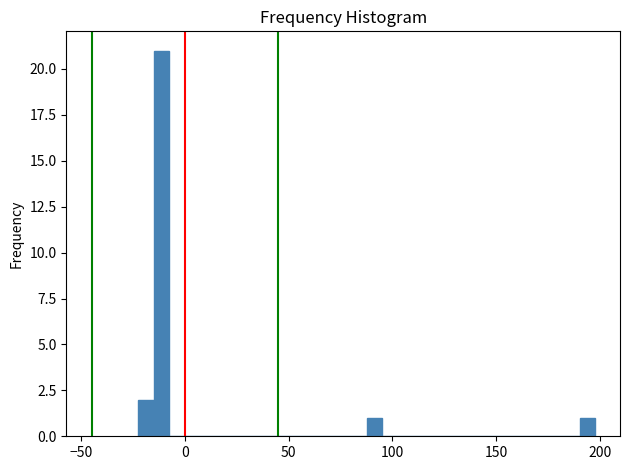

Around what value on the x-axis is the tallest bar? Give the approximate position of its centre, as read against the axis.

-10